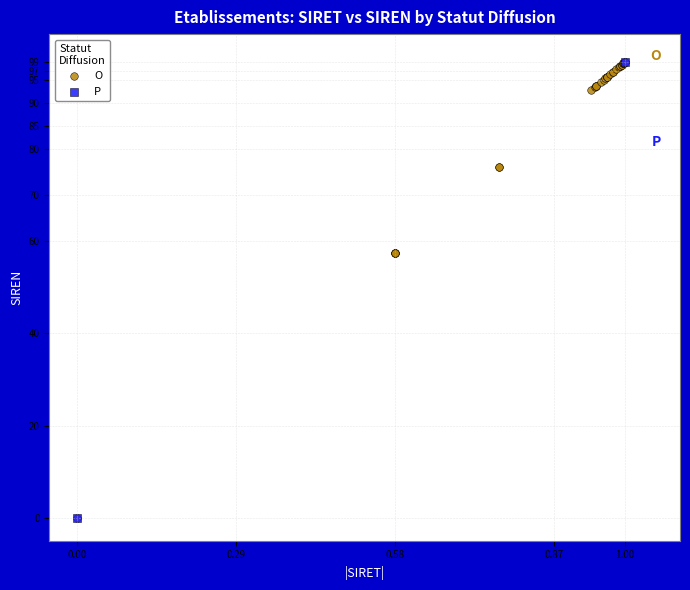

What are all the series names shown in the legend?

O, P